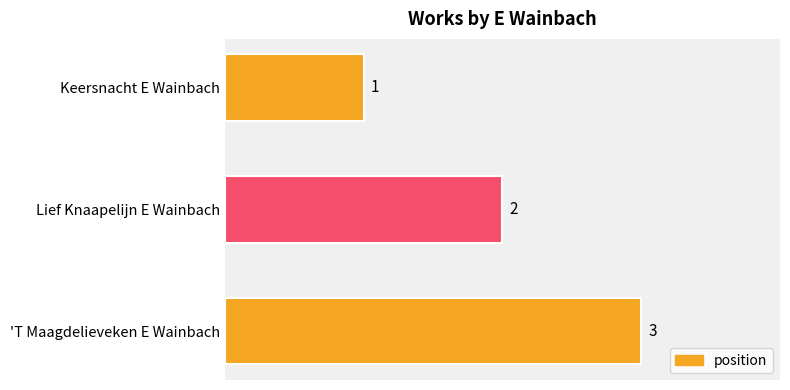

How many data points does each series have?

3